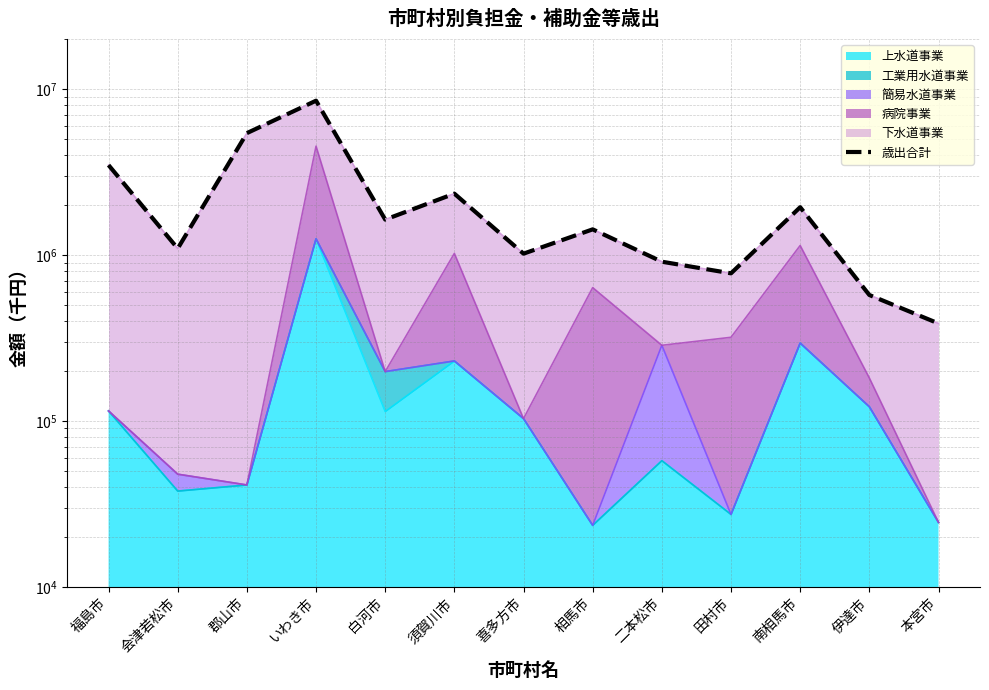

Rank the categories by value from lowest to highest.

本宮市, 伊達市, 田村市, 二本松市, 喜多方市, 会津若松市, 相馬市, 白河市, 南相馬市, 須賀川市, 福島市, 郡山市, いわき市